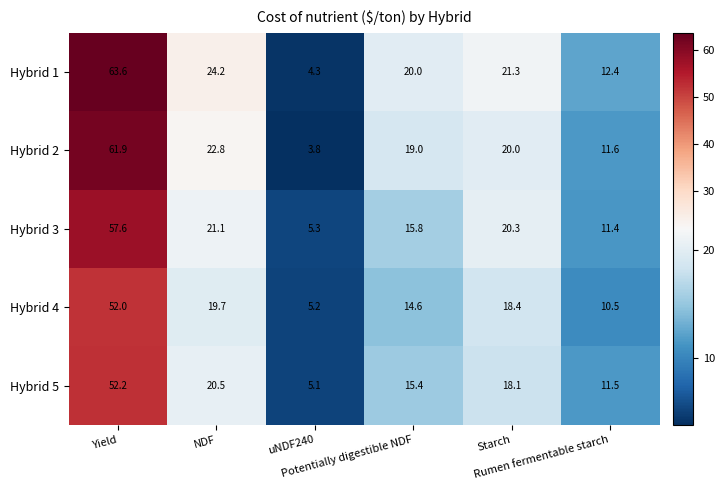

What is the difference between the maximum and minimum values in the Hybrid 3 series?

52.3